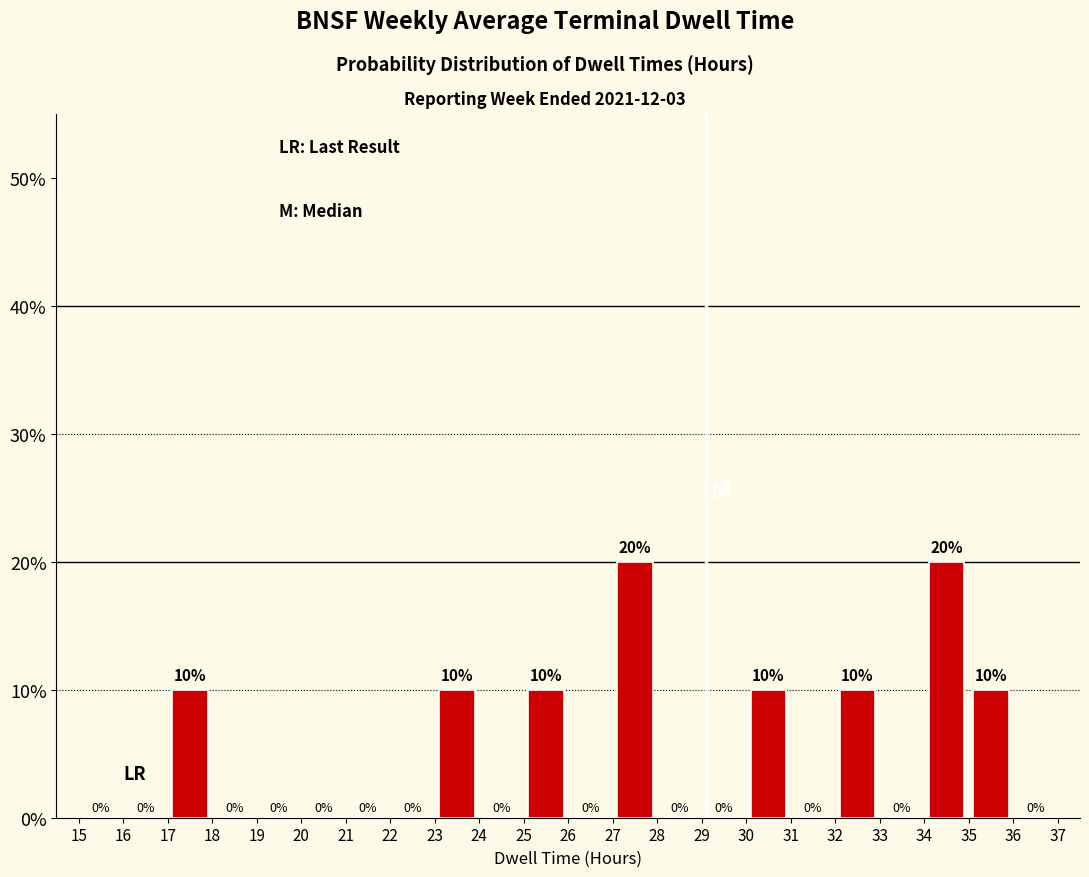

How tall is the bar that spans 32 to 33 on the x-axis?

10